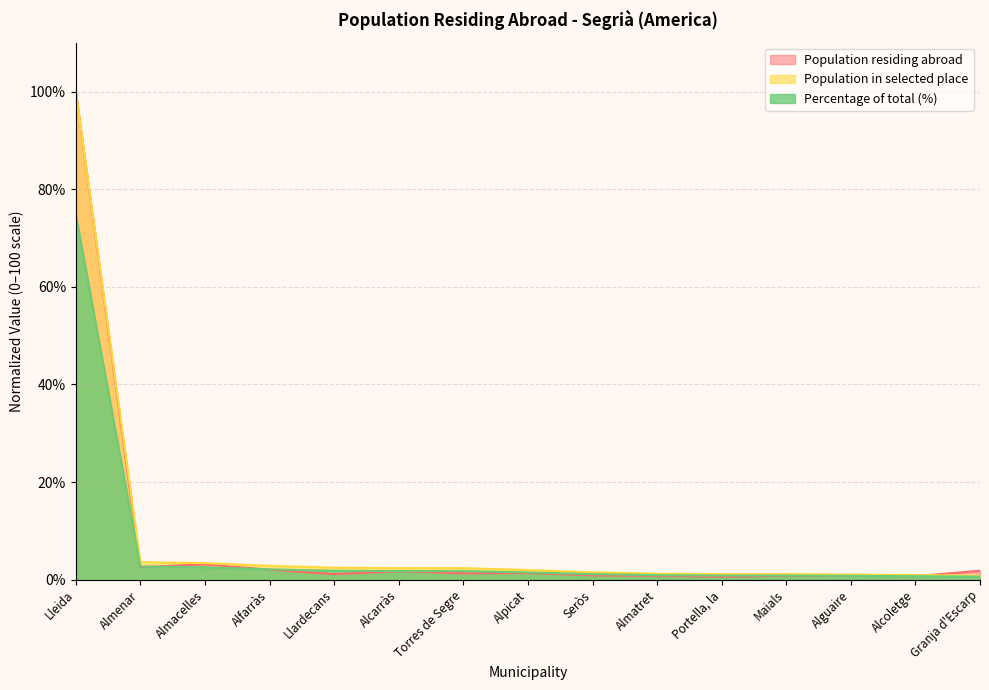

What is the sum of the Percentage of total (%) values at Torres de Segre and Alguaire?

2.5